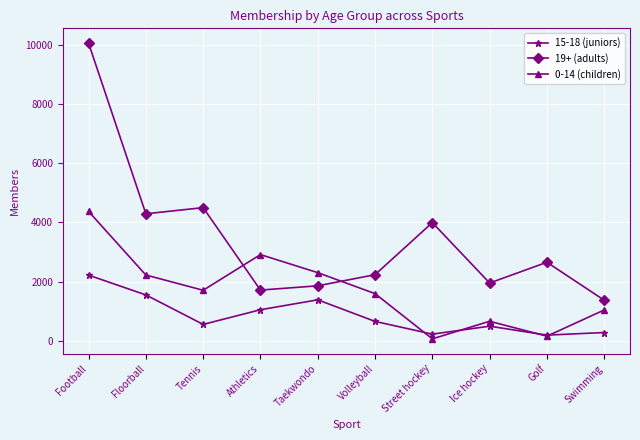

What is the difference between the 19+ (adults) values at Swimming and Volleyball?

863